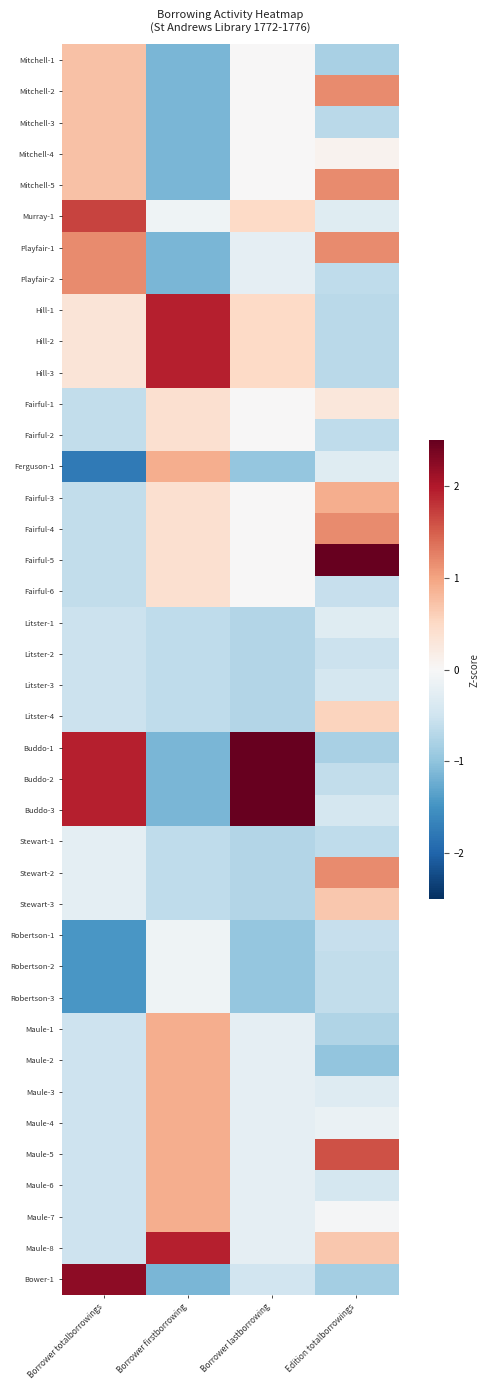

What is the difference between the highest and lowest values at Borrower firstborrowing?

3.1